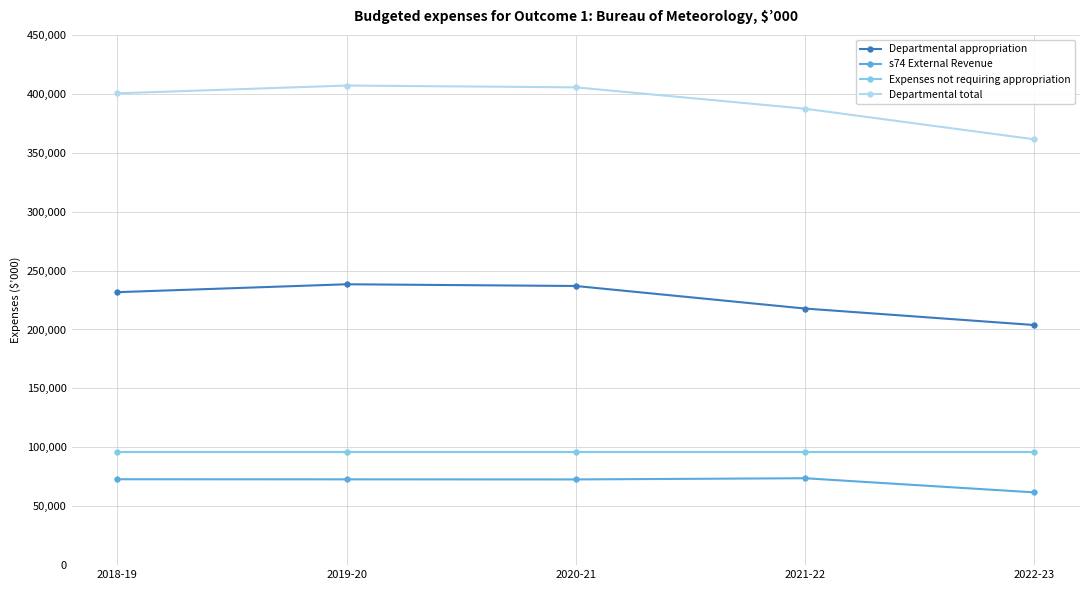

What is the label of the 3rd point from the left?

2020-21